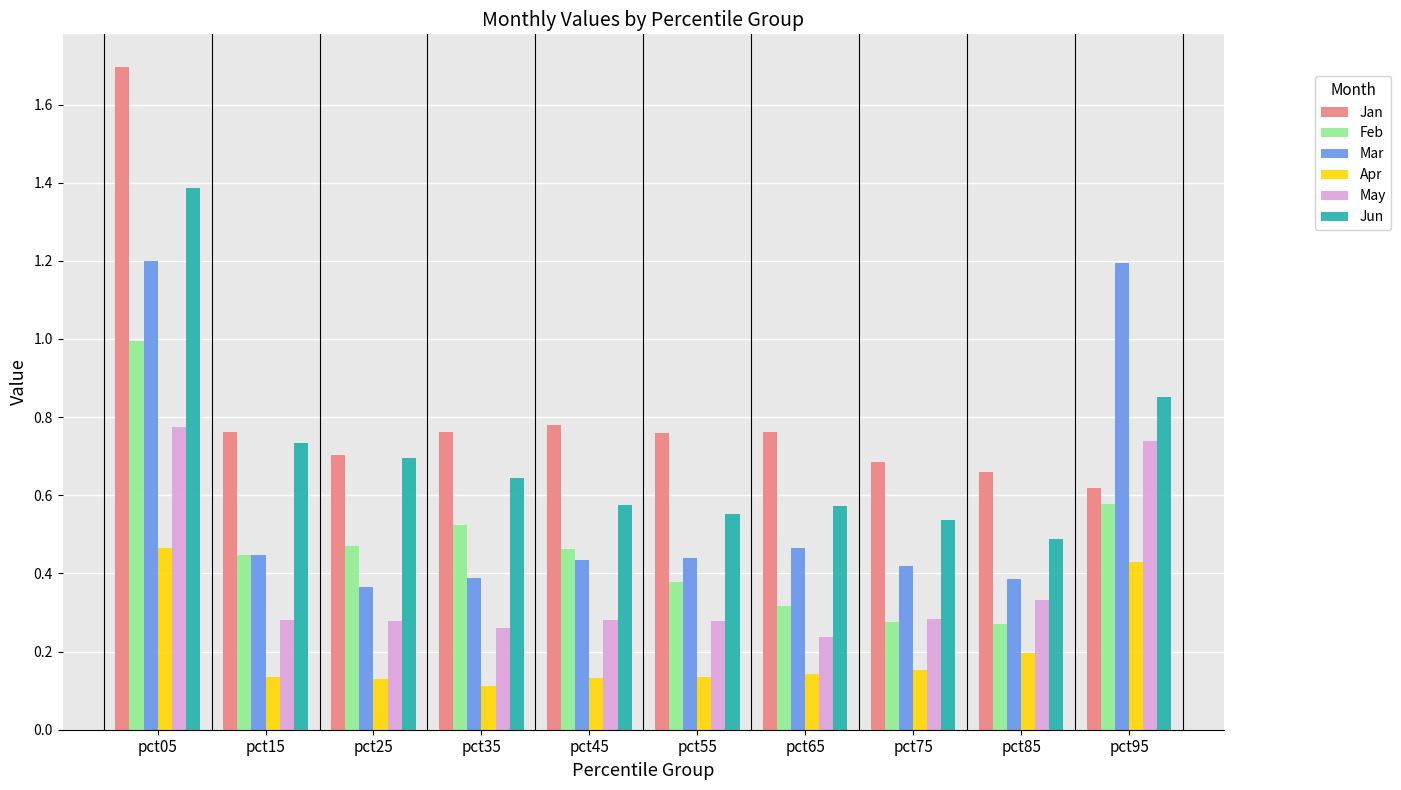

Rank the series by their average value, from lowest to highest.

Apr, May, Feb, Mar, Jun, Jan